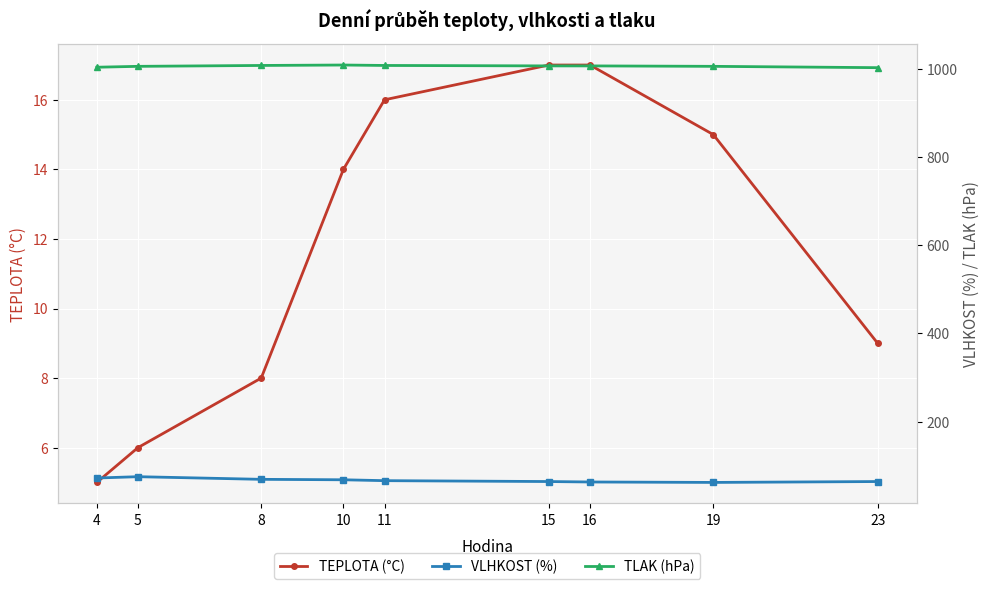

True or false: TEPLOTA (°C) and TLAK (hPa) cross at least once.

False